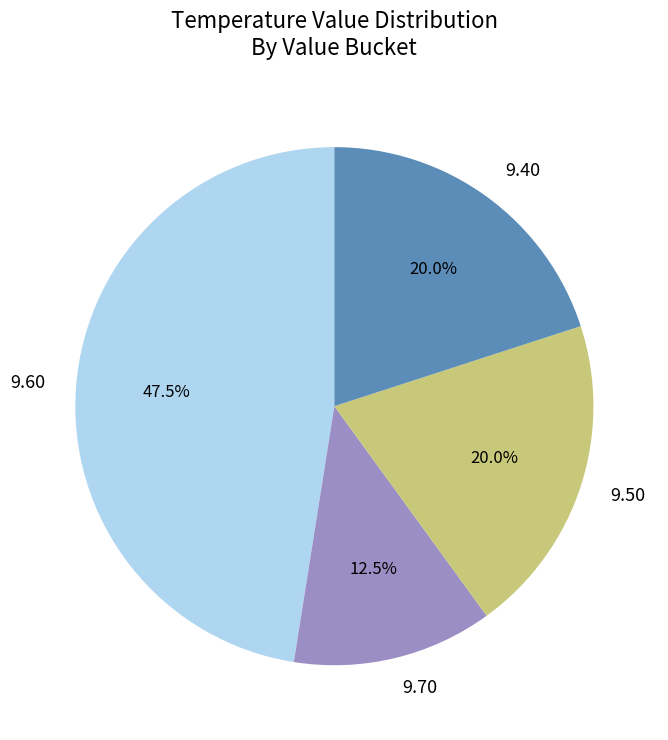

Combined, what portion of the pie is 9.70 and 9.60?

60.0%